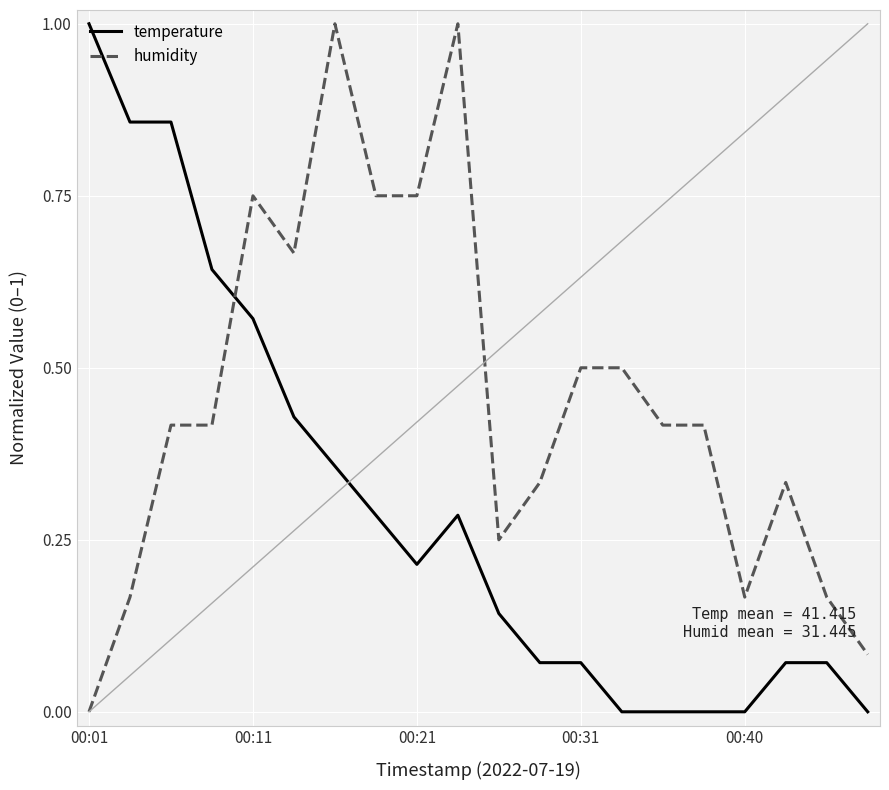

Which series has the largest total across all categories?

humidity